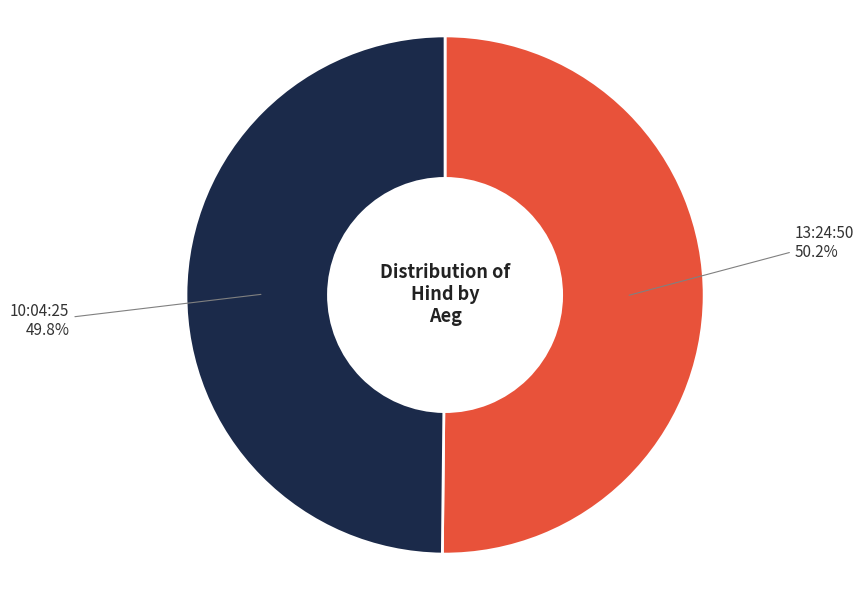

Does any single category account for the majority?

Yes